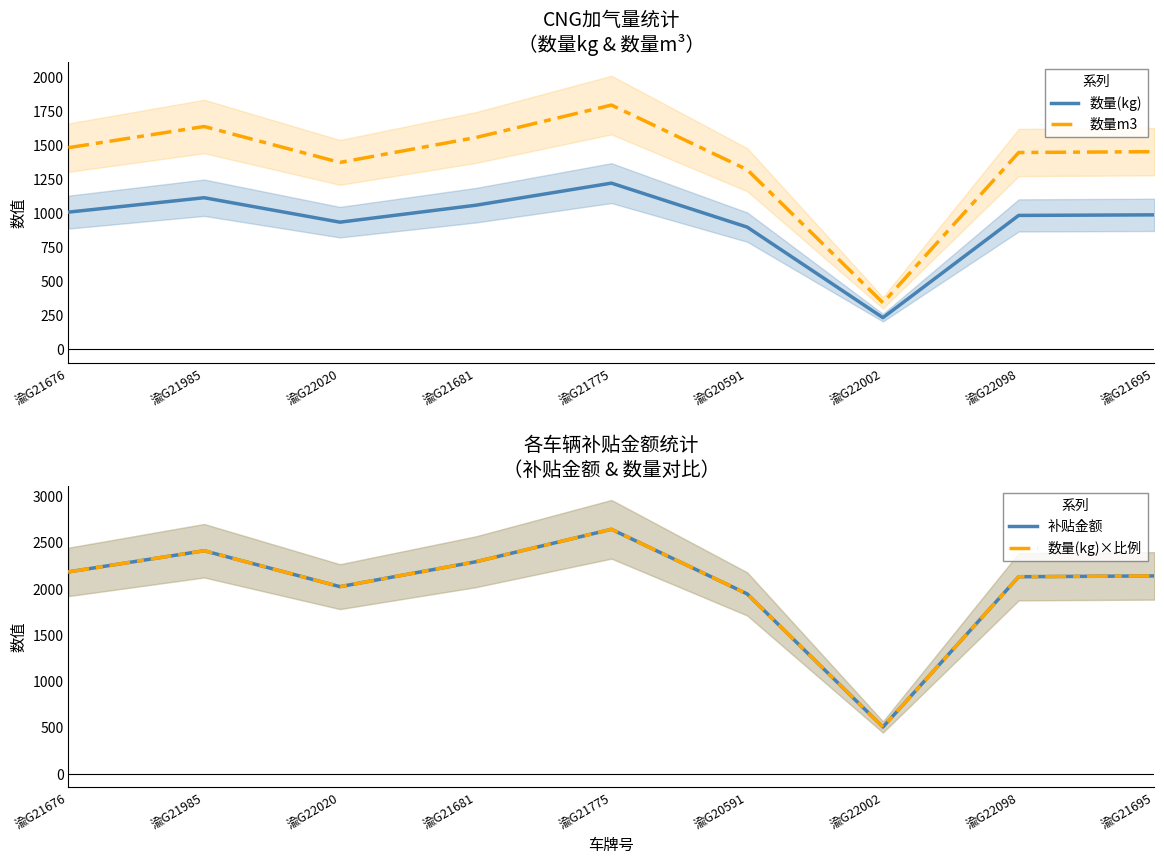

What is the label of the 1st point from the right?

渝G21695